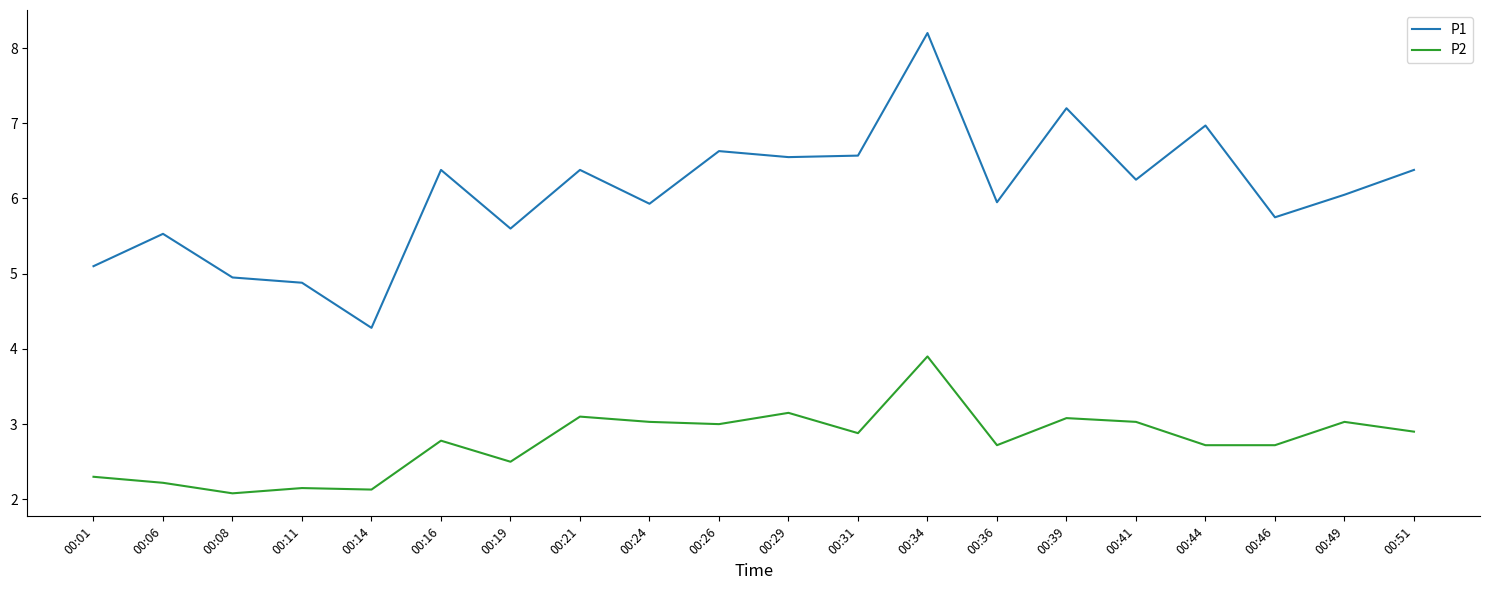

True or false: P1 has more than 2 interior local peaks.

True